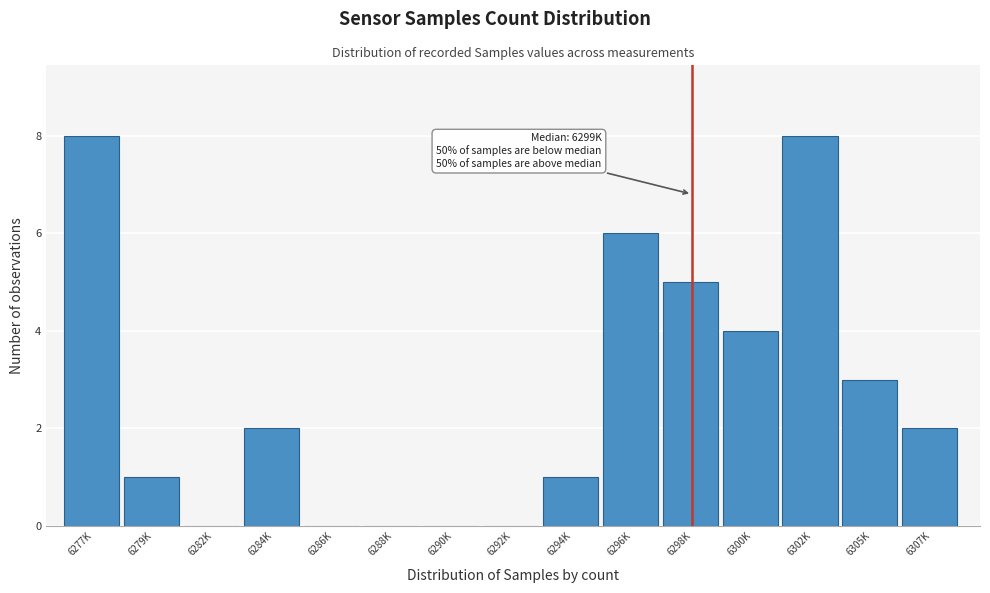

Reading left to right, transcribe all the data shown in this chart.

6277K=8	6279K=1	6282K=0	6284K=2	6286K=0	6288K=0	6290K=0	6292K=0	6294K=1	6296K=6	6298K=5	6300K=4	6302K=8	6305K=3	6307K=2